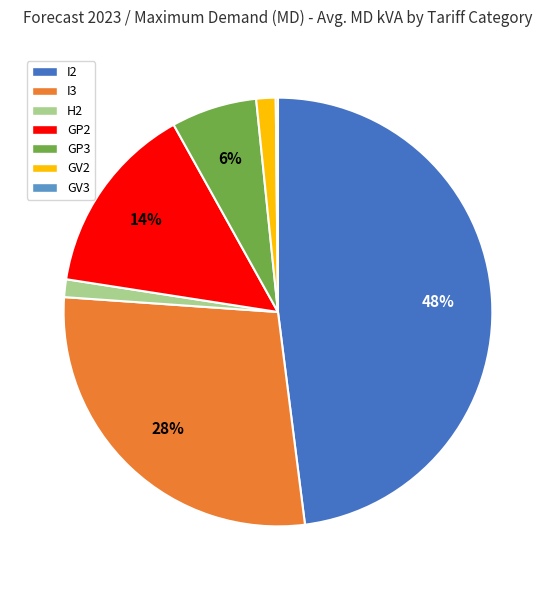

True or false: GV2 accounts for 11% of the total.

False